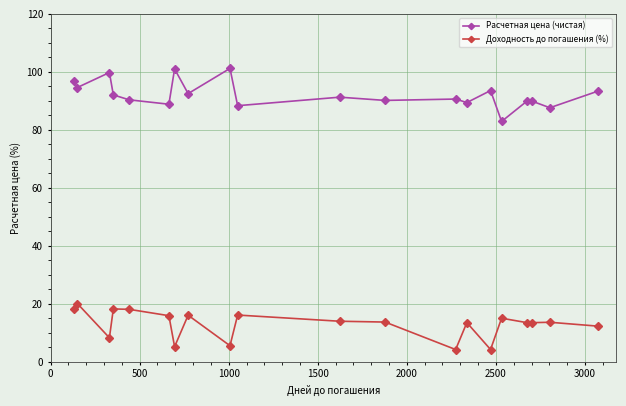

What is the value of the Расчетная цена (чистая) point at the 18th from the left?

89.9